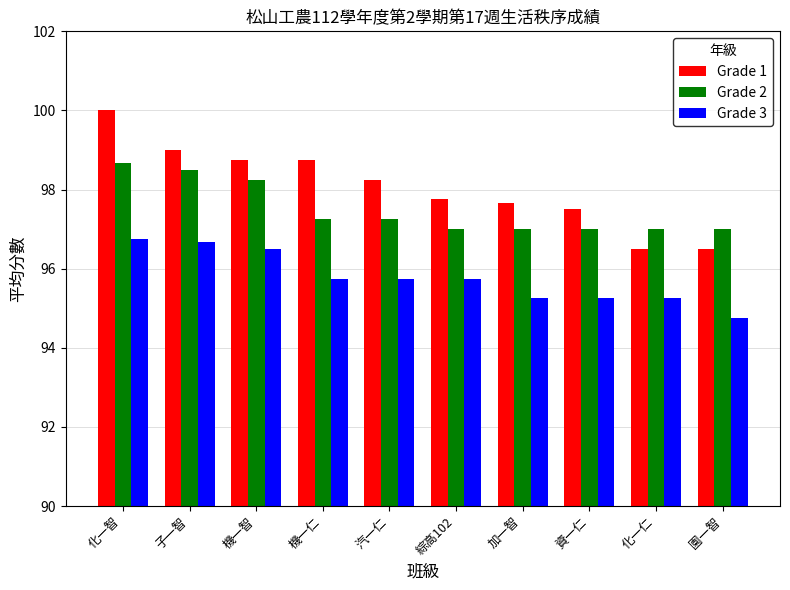

At how many categories does at least one series exceed 95?

10